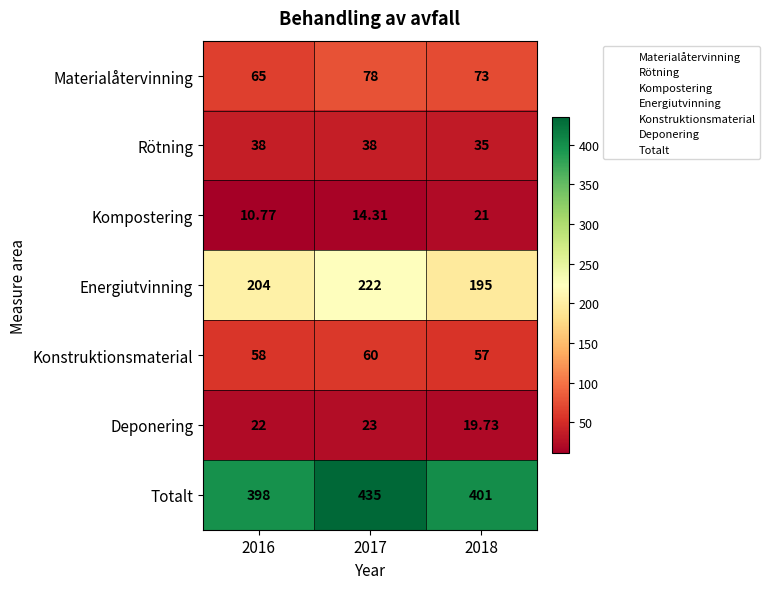

Which series changed the most between 2016 and 2017?

Totalt